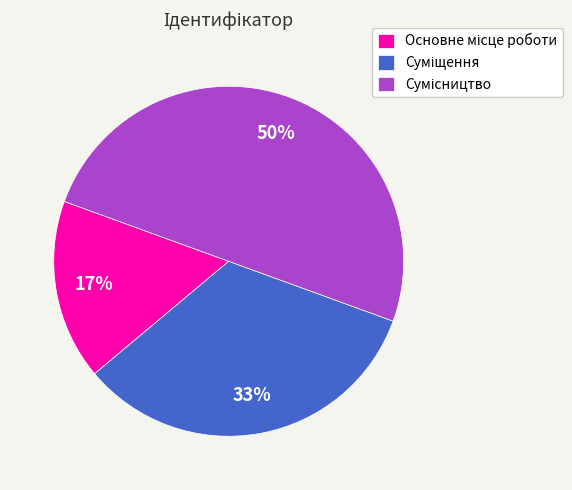

To the nearest percent, what is the difference between the largest and smallest slice percentages?

33%